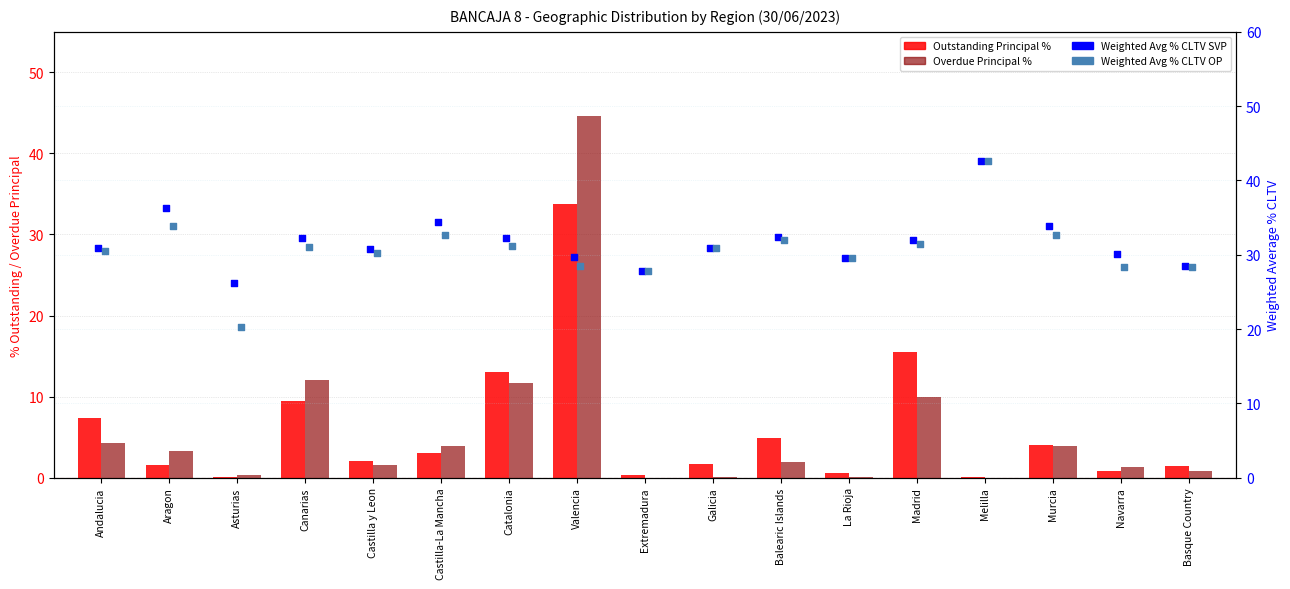

What are all the series names shown in the legend?

Outstanding Principal %, Overdue Principal %, Weighted Avg % CLTV SVP, Weighted Avg % CLTV OP